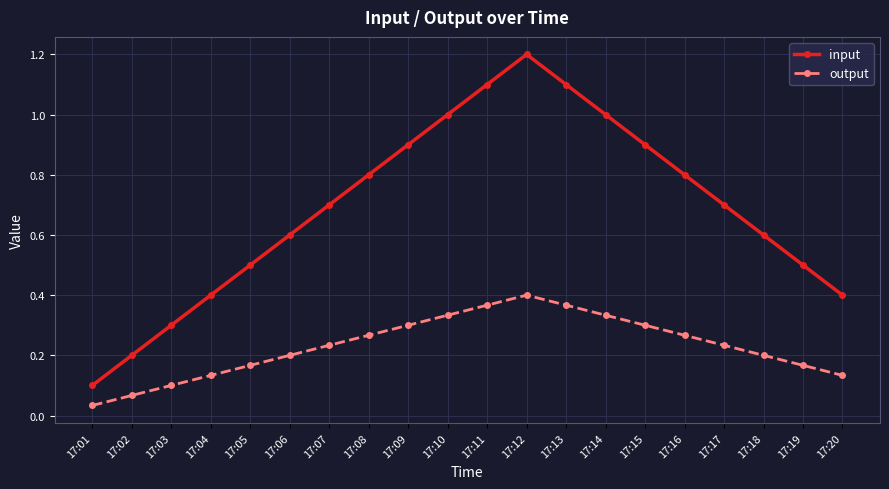

Which label corresponds to the largest value in the chart?

17:12